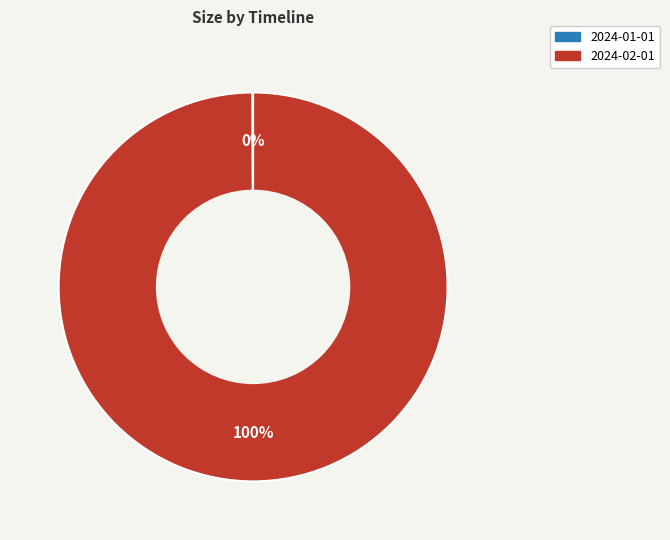

Is 2024-02-01 the majority of the pie?

Yes